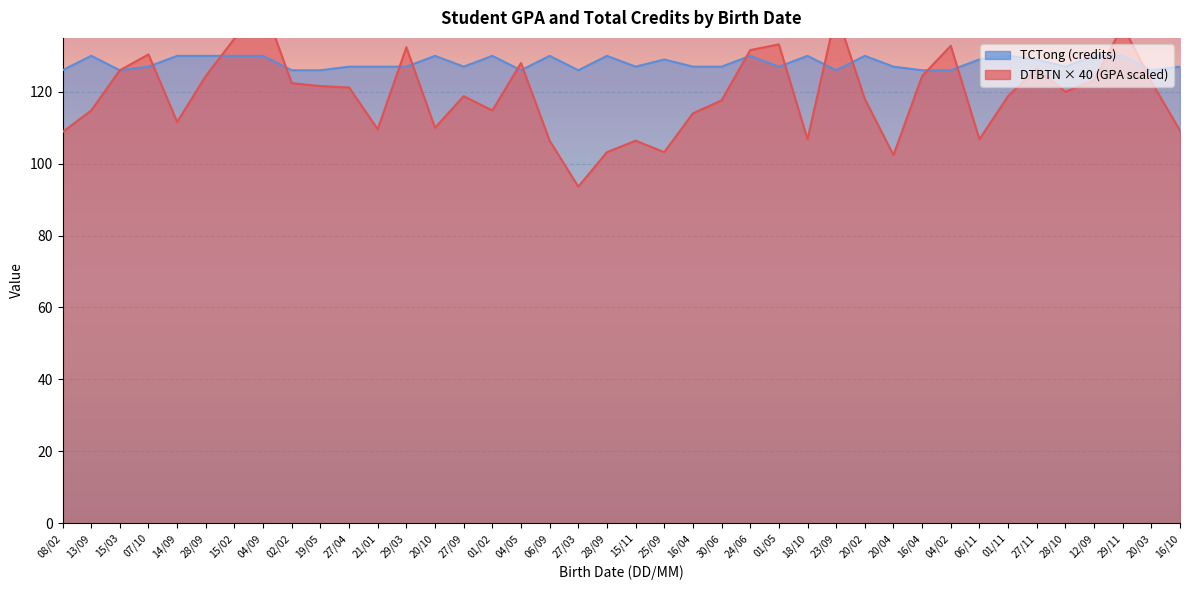

At which label does DTBTN reach its peak?

04/09